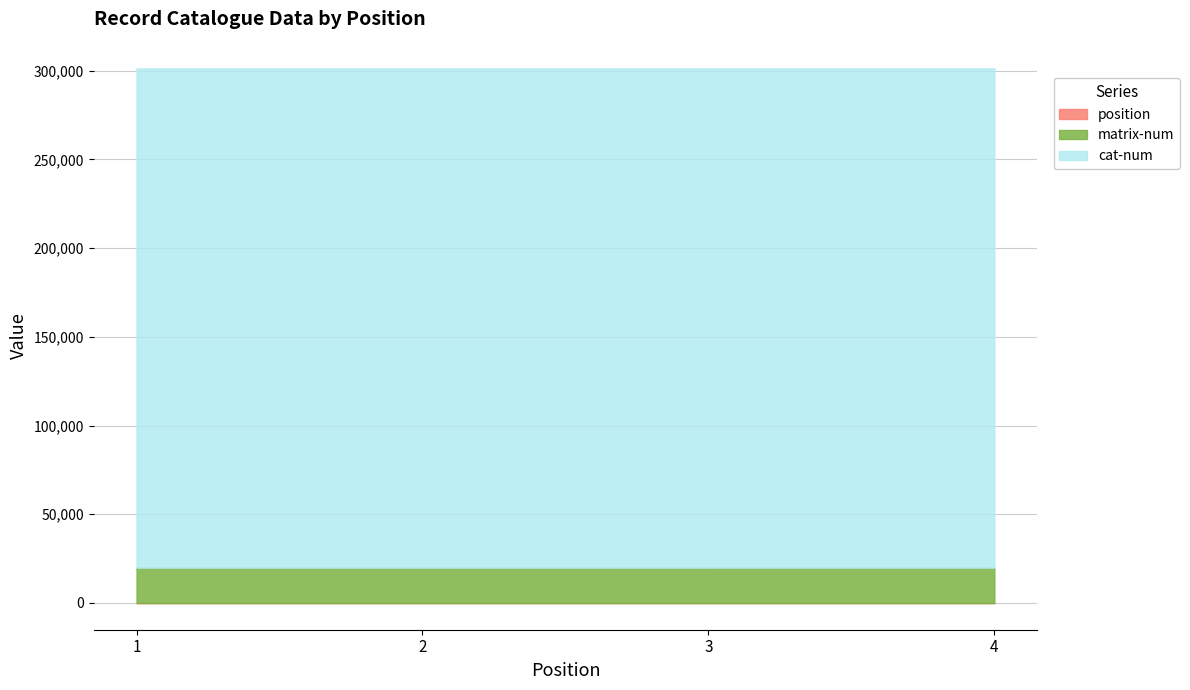

At which label does matrix-num first exceed 19904?

4